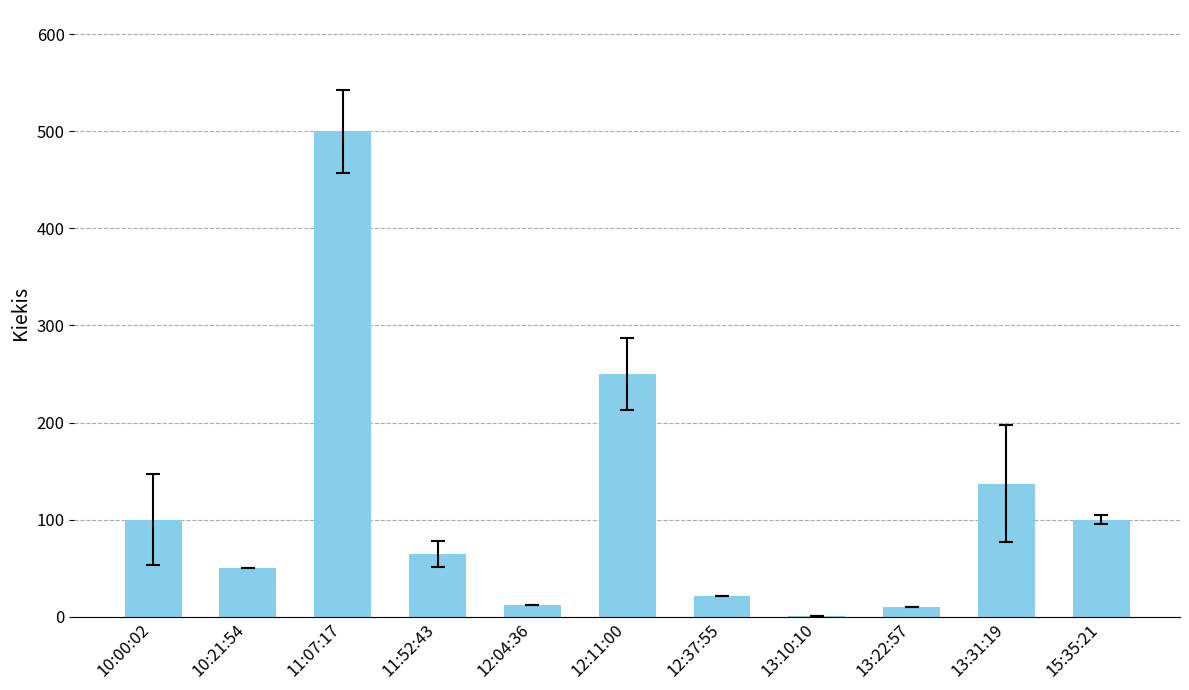

Which has a higher value, 11:07:17 or 10:21:54?

11:07:17